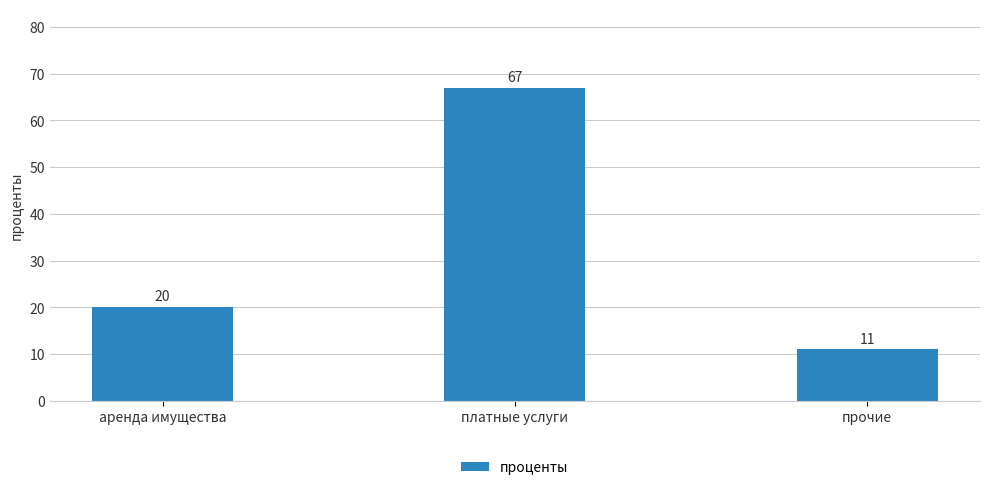

What is the smallest value displayed?

11